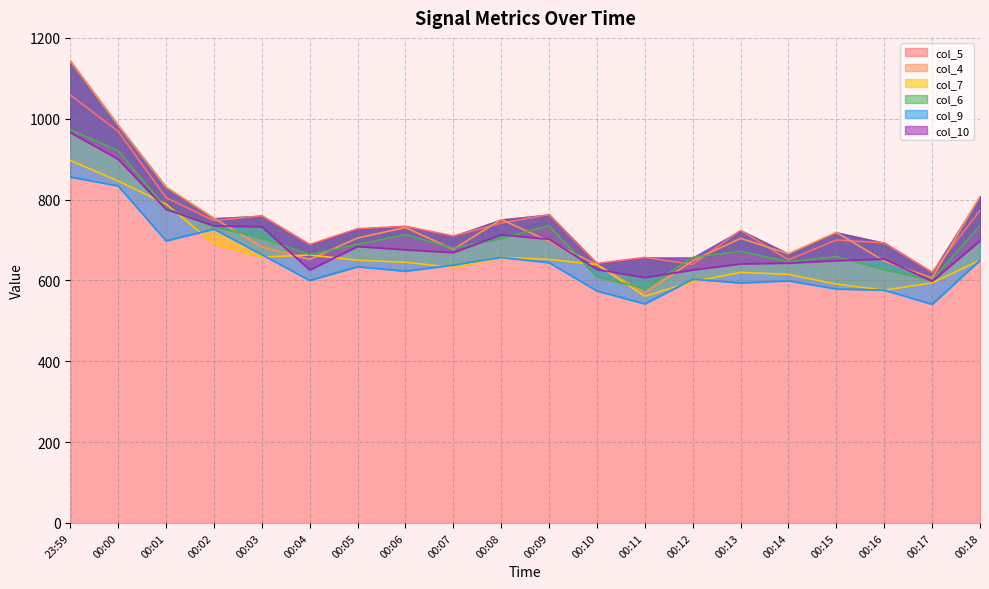

How many categories are shown in the chart?

20